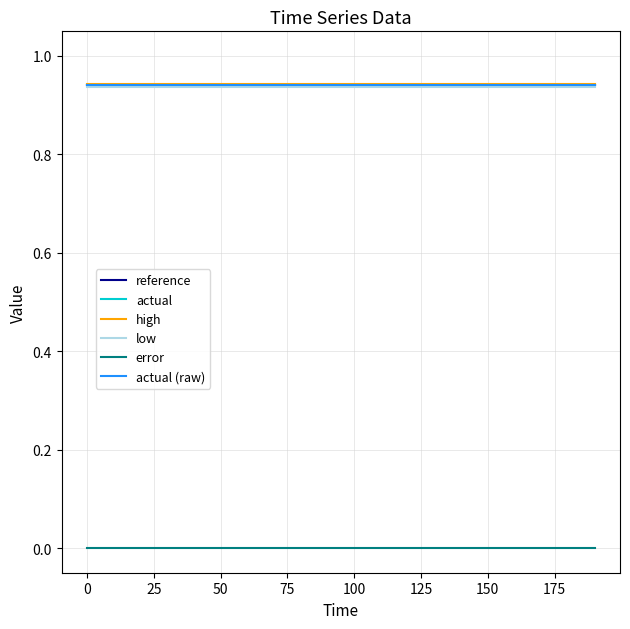

Is this an area chart (filled region under the line)?

No